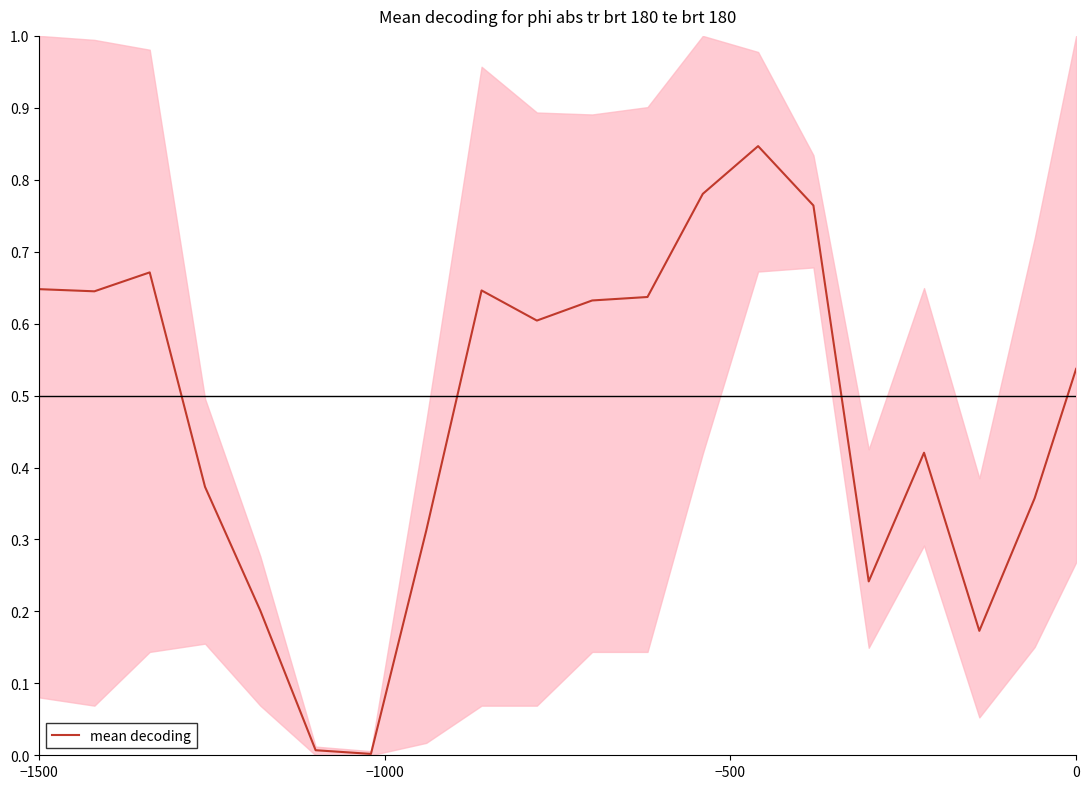

What is the difference between the maximum and minimum values?

0.8